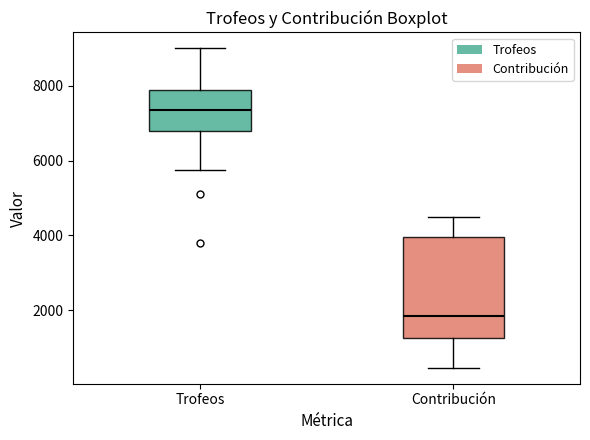

Reading left to right, read every box against the y-axis: the position of its median line, the range the box covers, and the ends of its whiskers. The values are not printed on the chart, so give them approximately, as read against the axis.

Trofeos: median 7400, box 6800 to 7800, whiskers 5800 to 9000
Contribución: median 1800, box 1200 to 4000, whiskers 400 to 4600